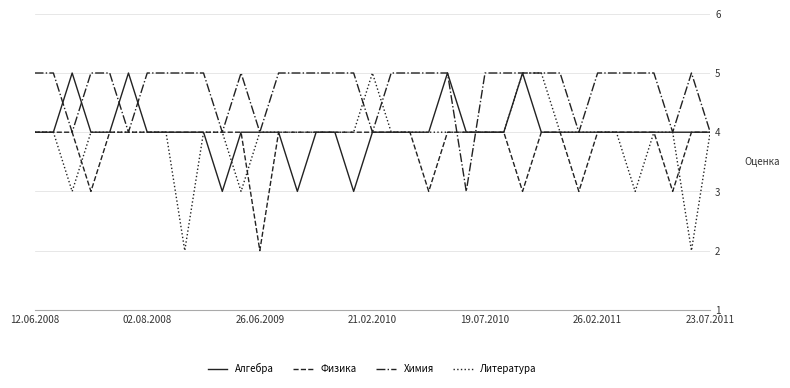

Reading left to right, list all the values displayed in this chart.

Алгебра: 4	4	5	4	4	5	4	4	4	4	3	4	4	4	3	4	4	3	4	4	4	4	5	4	4	4	5	4	4	4	4	4	4	4	4	4	4
Физика: 4	4	4	3	4	4	4	4	4	4	4	4	2	4	4	4	4	4	4	4	4	3	4	4	4	4	3	4	4	3	4	4	4	4	3	4	4
Химия: 5	5	4	5	5	4	5	5	5	5	4	5	4	5	5	5	5	5	4	5	5	5	5	3	5	5	5	5	5	4	5	5	5	5	4	5	4
Литература: 4	4	3	4	4	4	4	4	2	4	4	3	4	4	4	4	4	4	5	4	4	4	4	4	4	4	5	5	4	4	4	4	3	4	4	2	4